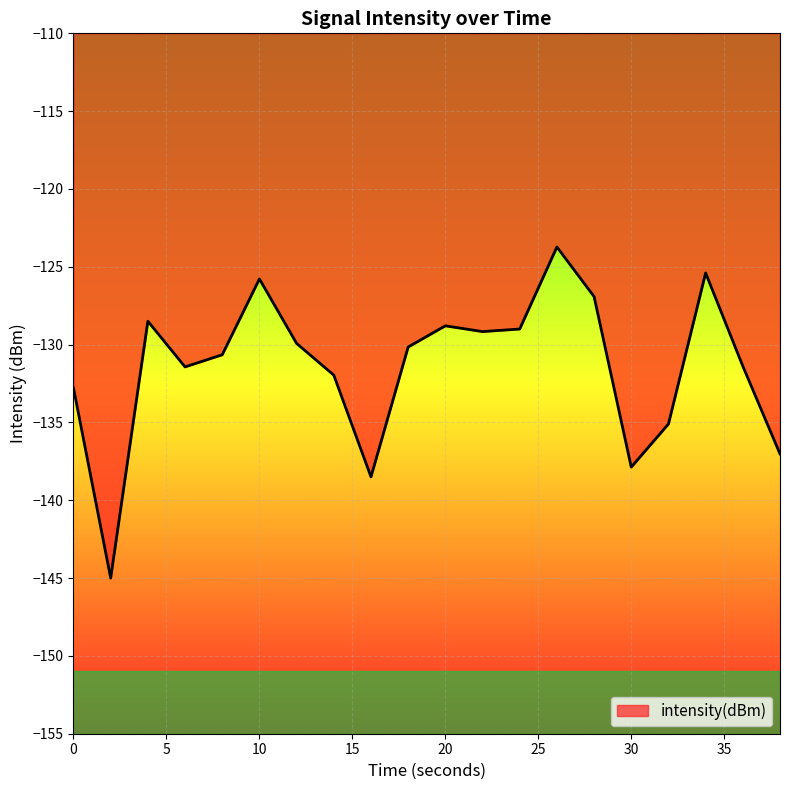

What is the maximum value shown in the chart?

-123.7